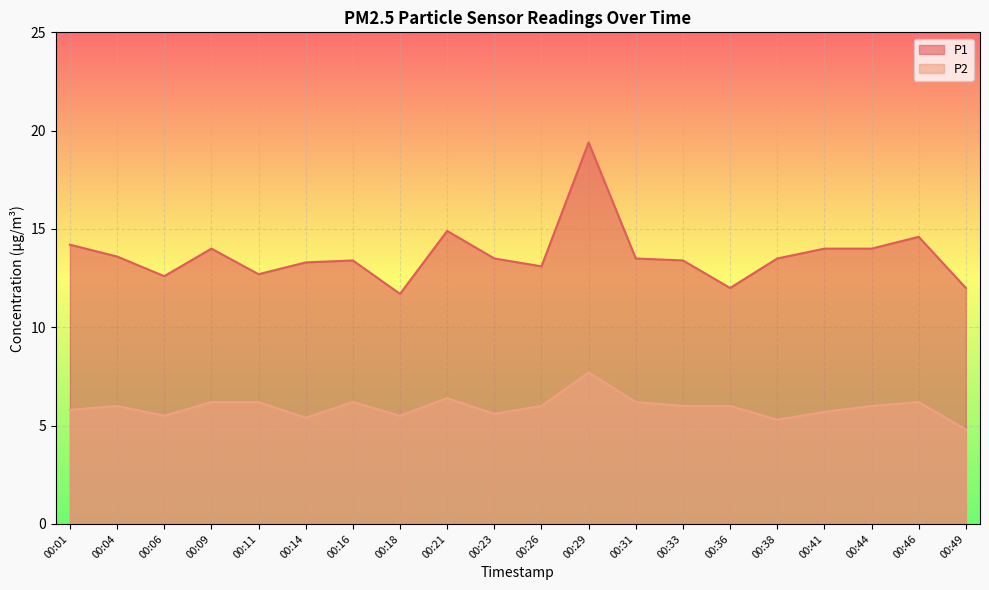

How many data points in P2 are above 6?

7